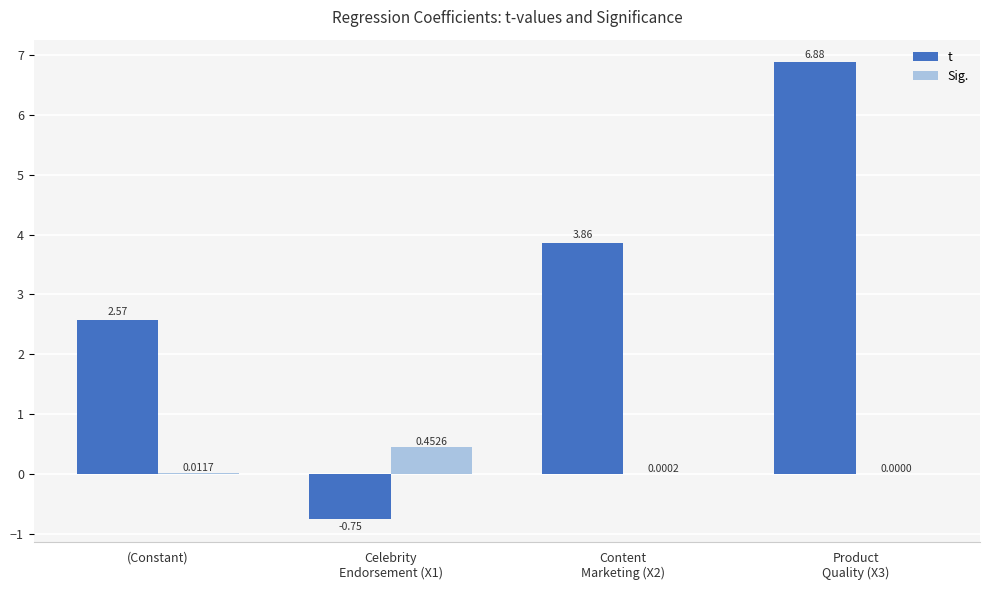

Which series has the largest total across all categories?

t